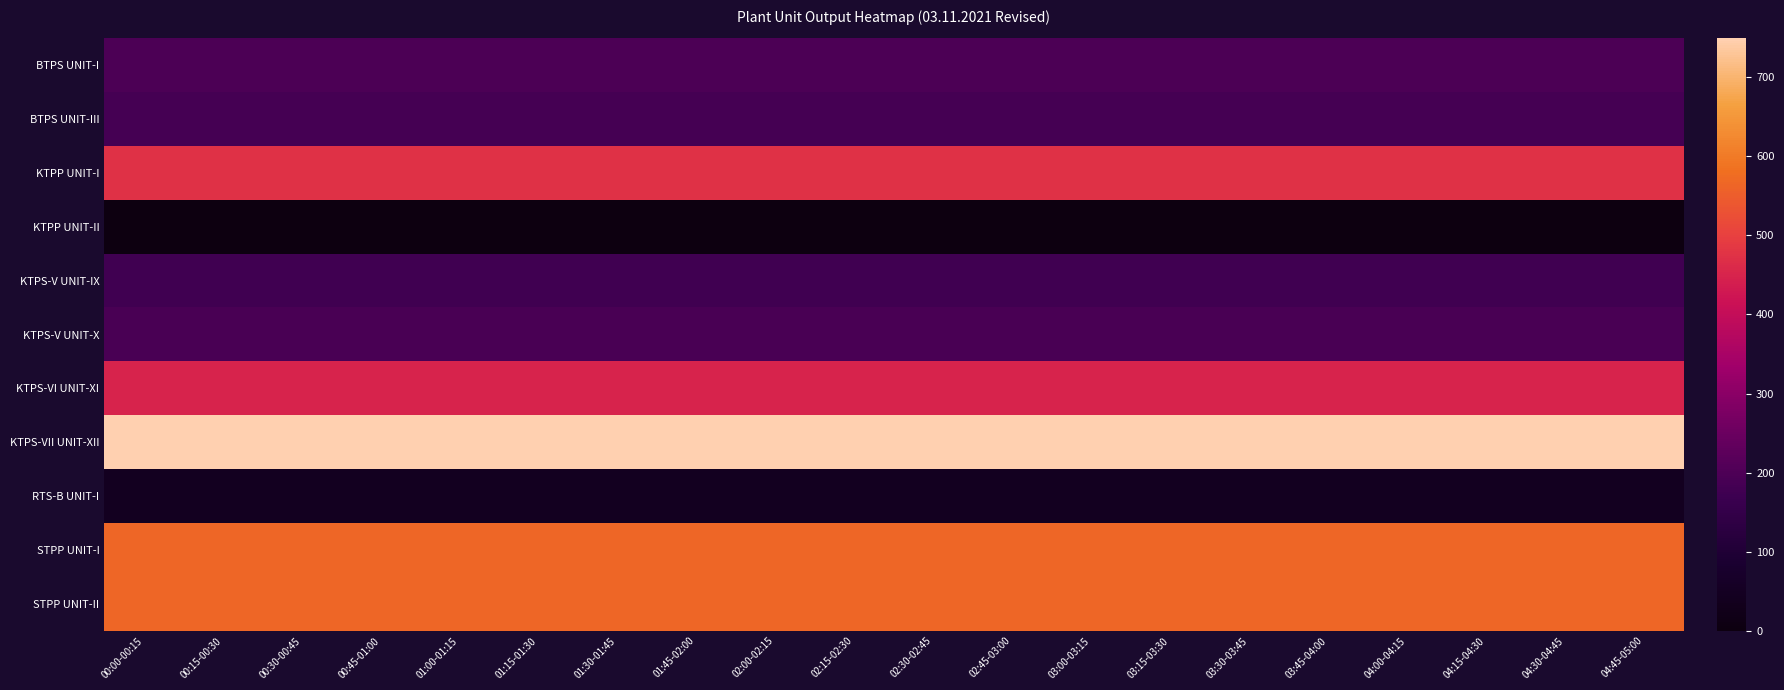

Which has a higher value, 03:00-03:15 or 00:15-00:30?

03:00-03:15